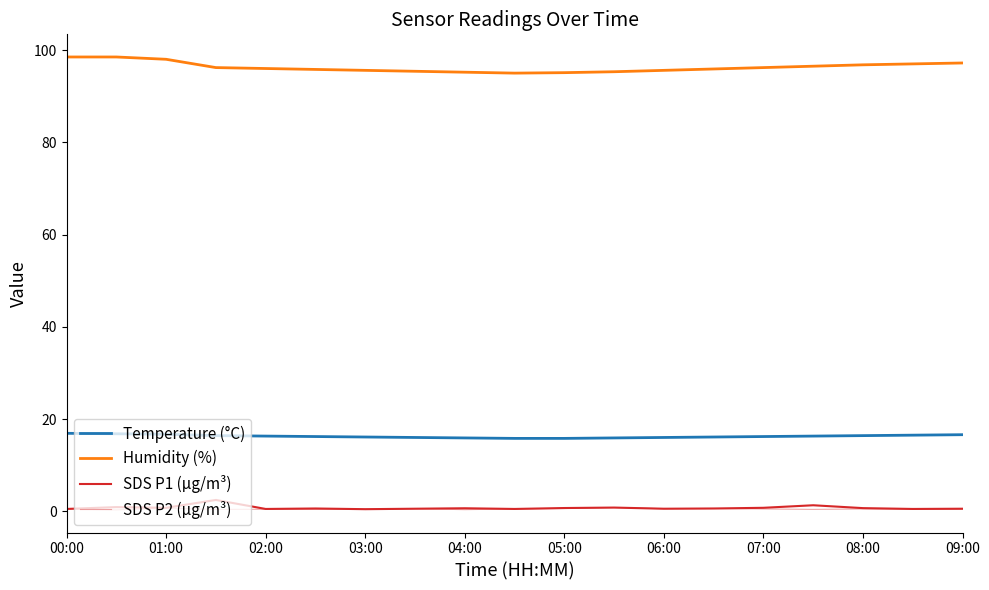

Reading right to left, what are all the values shown in this chart?

Temperature (°C): 16.6	16.5	16.4	16.3	16.2	16.1	16.0	15.9	15.8	15.8	15.9	16.0	16.1	16.2	16.3	16.4	16.7	16.8	16.9
Humidity (%): 97.2	97.0	96.8	96.5	96.2	95.9	95.6	95.3	95.1	95.0	95.2	95.4	95.6	95.8	96.0	96.2	98.0	98.5	98.5
SDS P1 (µg/m³): 0.6	0.5	0.7	1.3	0.8	0.6	0.6	0.8	0.7	0.5	0.7	0.6	0.5	0.6	0.5	2.5	0.8	0.9	0.5
SDS P2 (µg/m³): 0.5	0.4	0.5	0.4	0.5	0.6	0.6	0.8	0.6	0.5	0.3	0.6	0.5	0.4	0.4	0.4	0.7	0.3	0.5